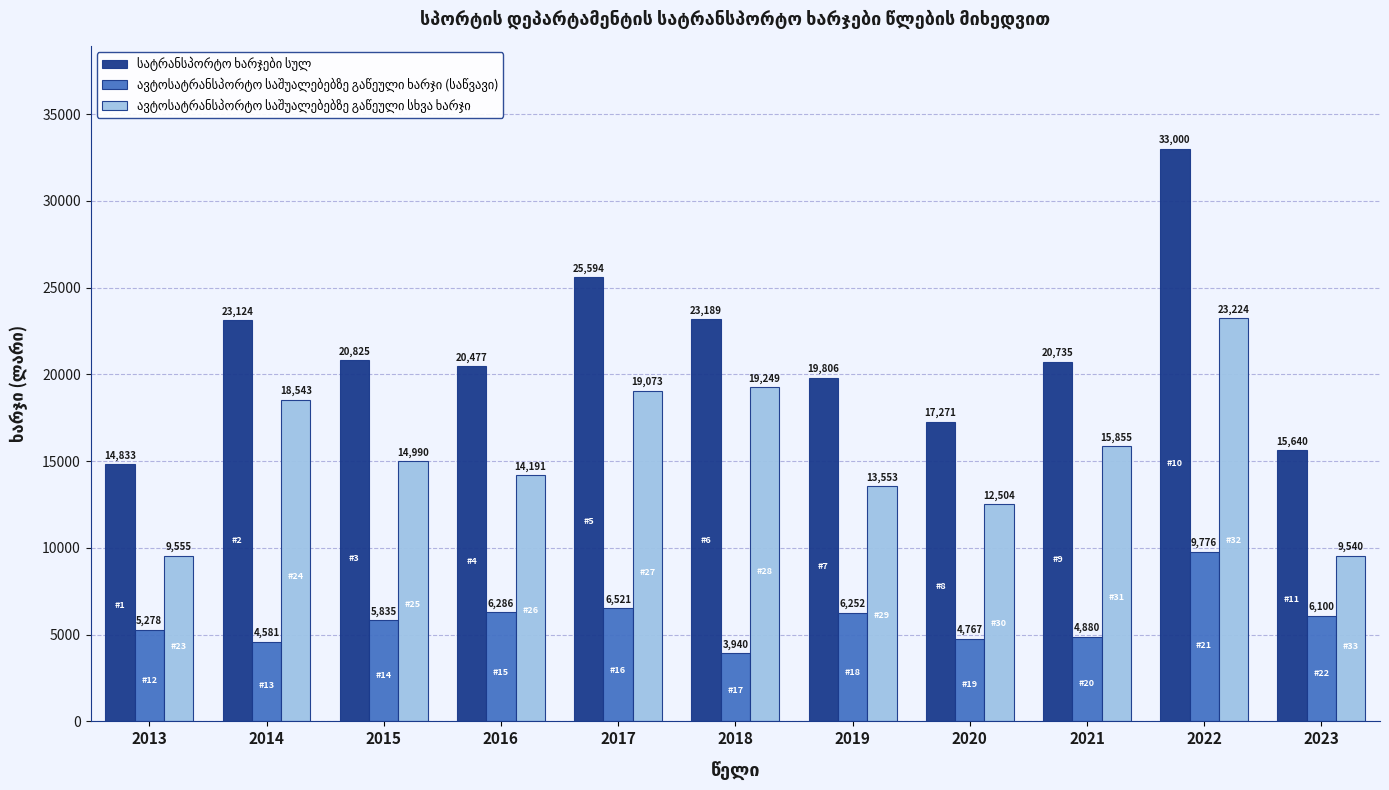

Does the chart contain any negative values?

No